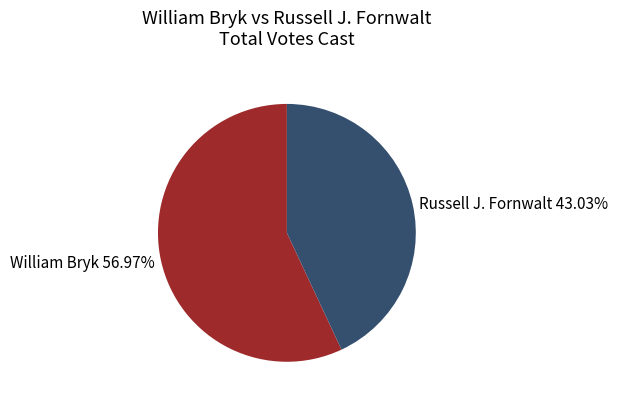

How many segments does this pie chart have?

2